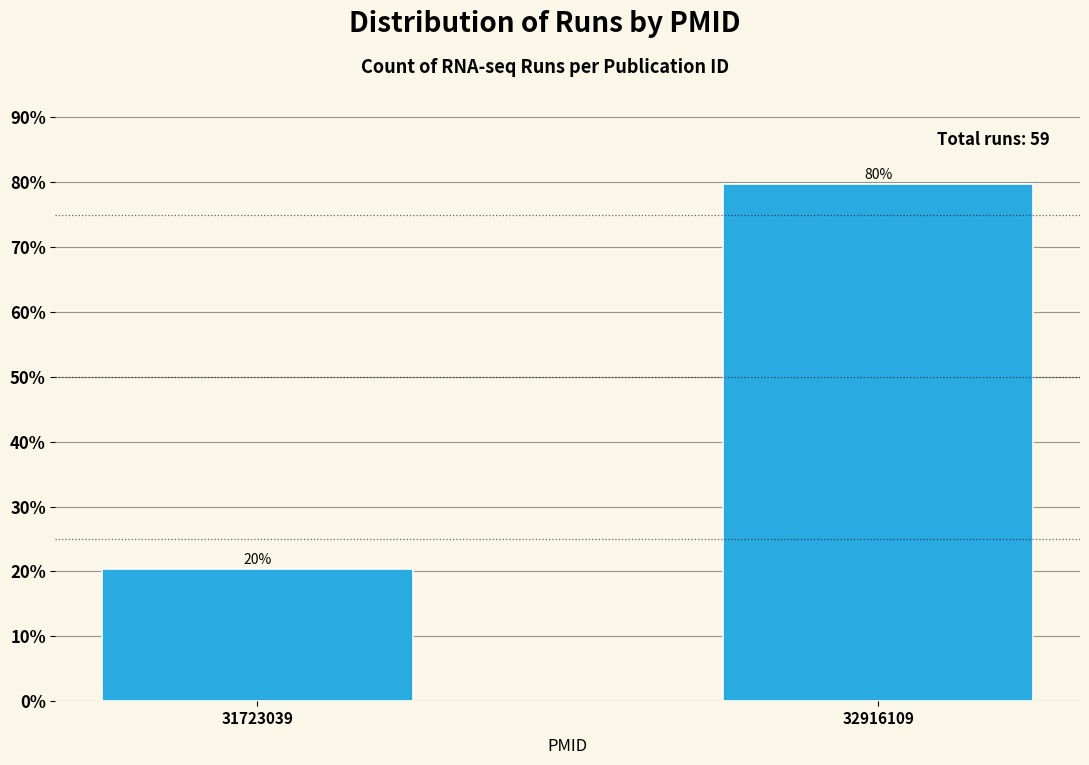

Between 31723039 and 32916109, which is larger?

32916109